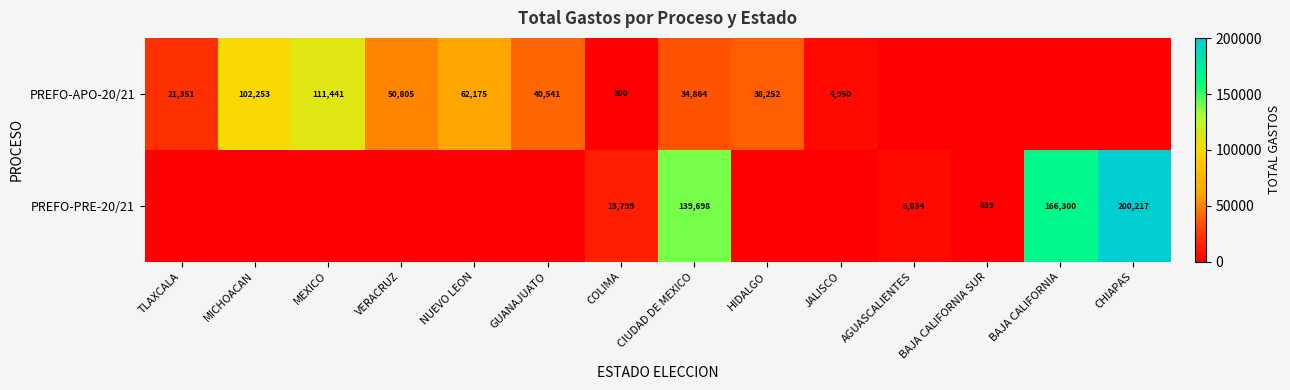

What is the sum of the PREFO-APO-20/21 values at NUEVO LEON and CIUDAD DE MEXICO?

97039